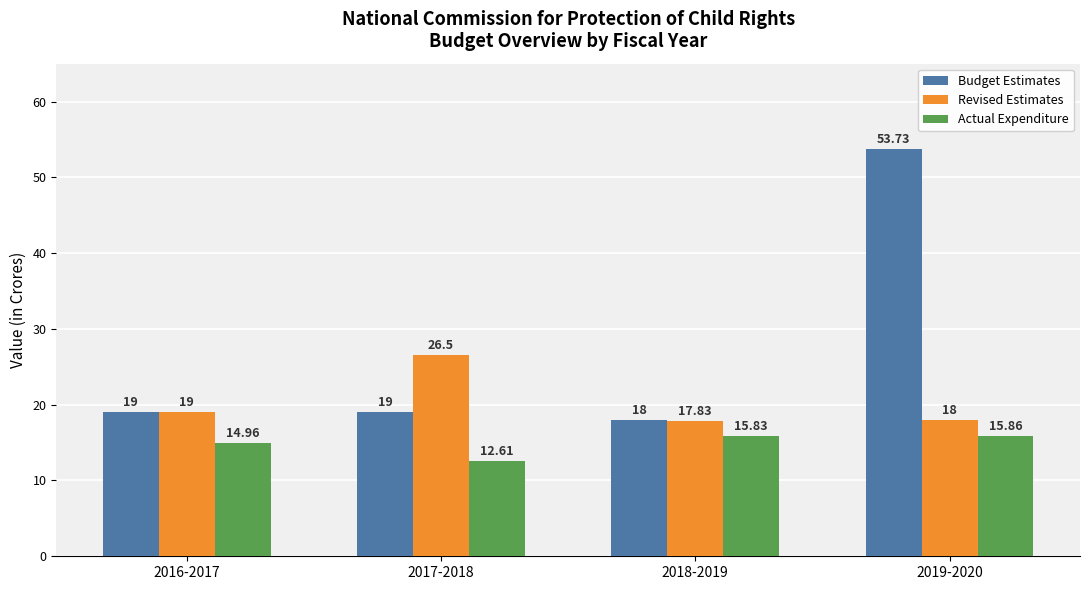

List the series in order of their overall mean, lowest first.

Actual Expenditure, Revised Estimates, Budget Estimates